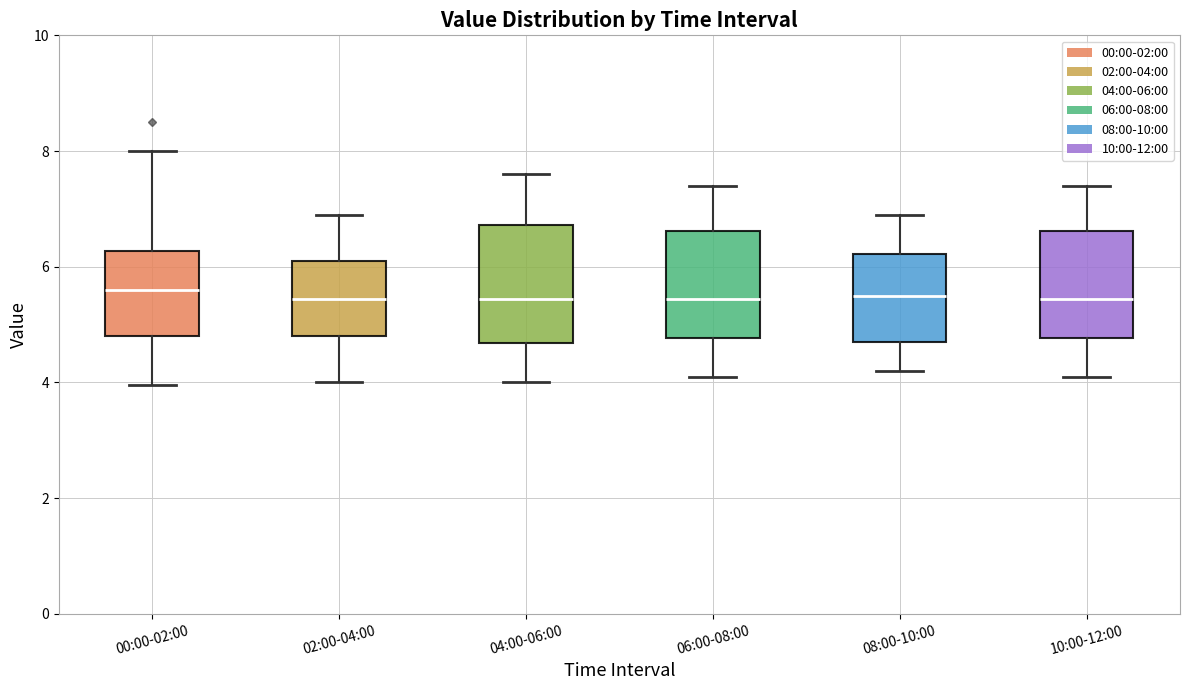

Reading left to right, read every box against the y-axis: the position of its median line, the range the box covers, and the ends of its whiskers. The values are not printed on the chart, so give them approximately, as read against the axis.

00:00-02:00: median 5.6, box 4.8 to 6.2, whiskers 4.0 to 8.0
02:00-04:00: median 5.4, box 4.8 to 6.2, whiskers 4.0 to 7.0
04:00-06:00: median 5.4, box 4.6 to 6.8, whiskers 4.0 to 7.6
06:00-08:00: median 5.4, box 4.8 to 6.6, whiskers 4.2 to 7.4
08:00-10:00: median 5.6, box 4.8 to 6.2, whiskers 4.2 to 7.0
10:00-12:00: median 5.4, box 4.8 to 6.6, whiskers 4.2 to 7.4